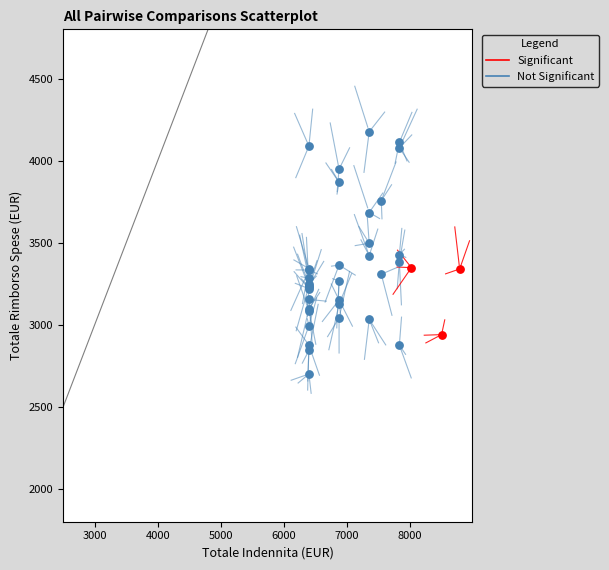

Which series reaches the maximum Y coordinate?

Not Significant